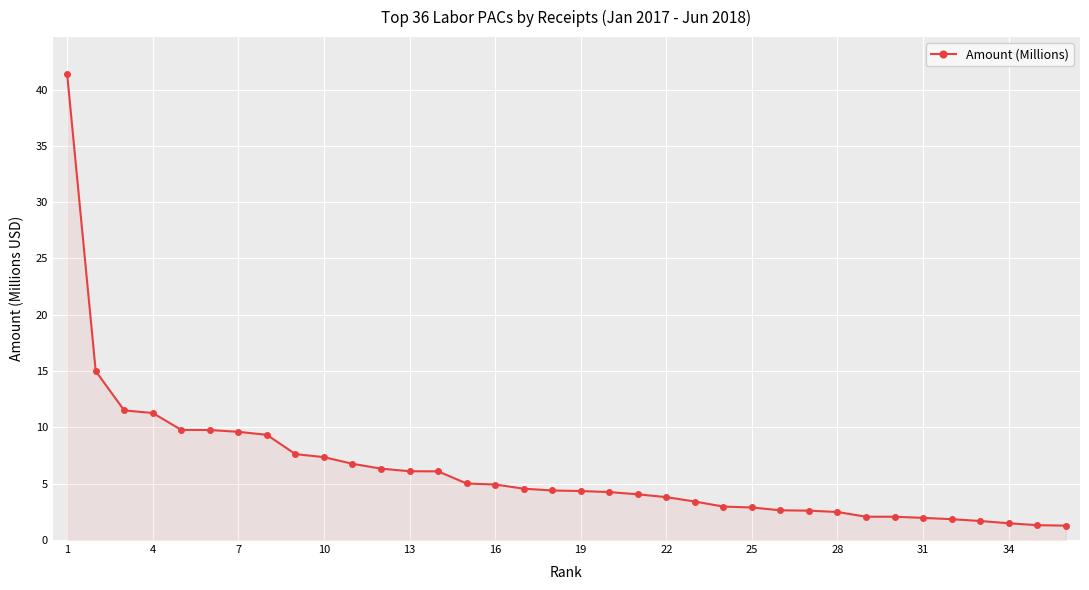

Count the number of data series in this chart.

1